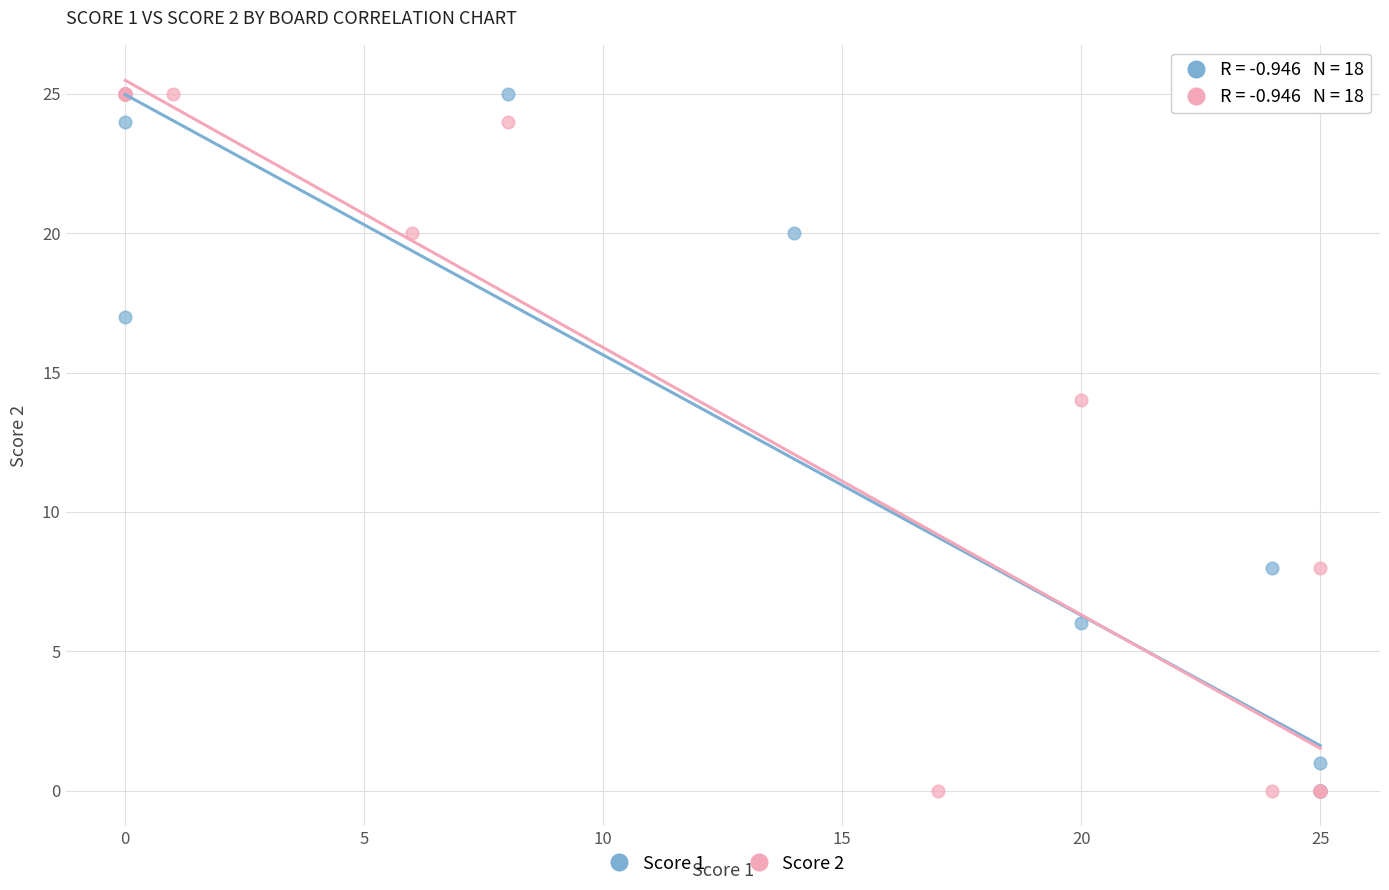

What are all the series names shown in the legend?

Score 1, Score 2